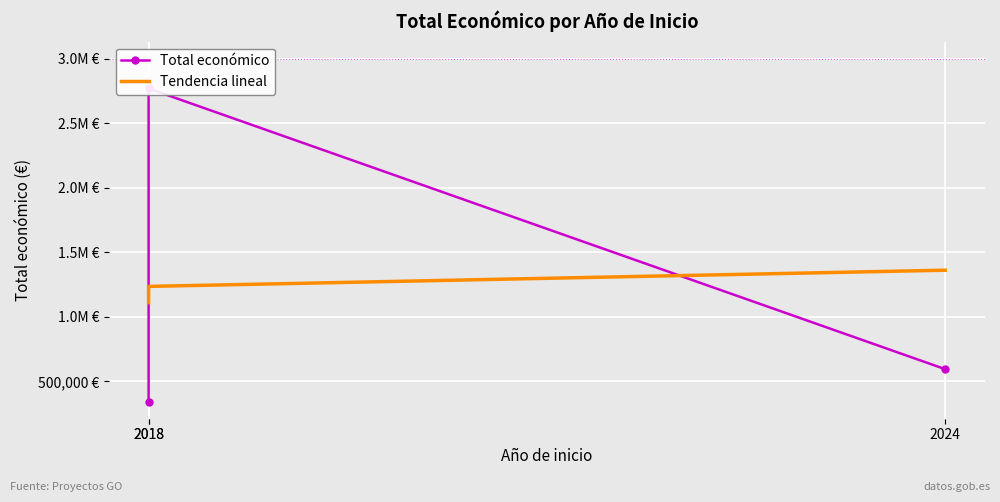

What is the sum of all Tendencia lineal values?

3709038.0